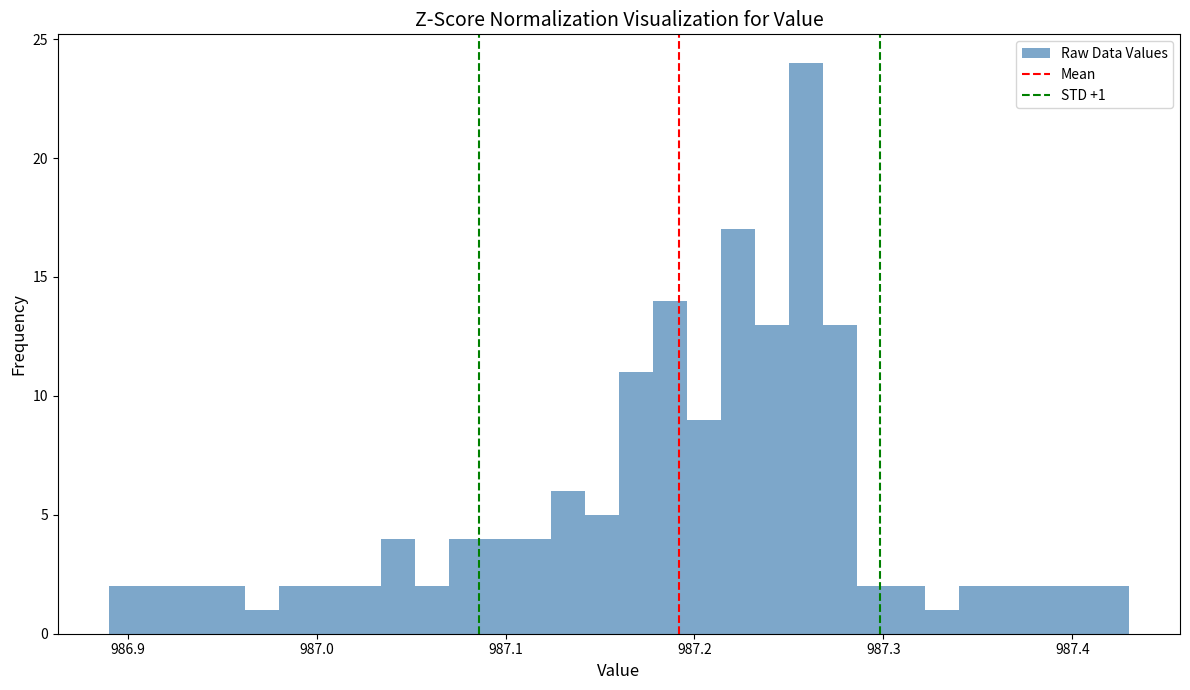

Read against the x-axis, roughly where is the centre of the tallest bar?

987.26